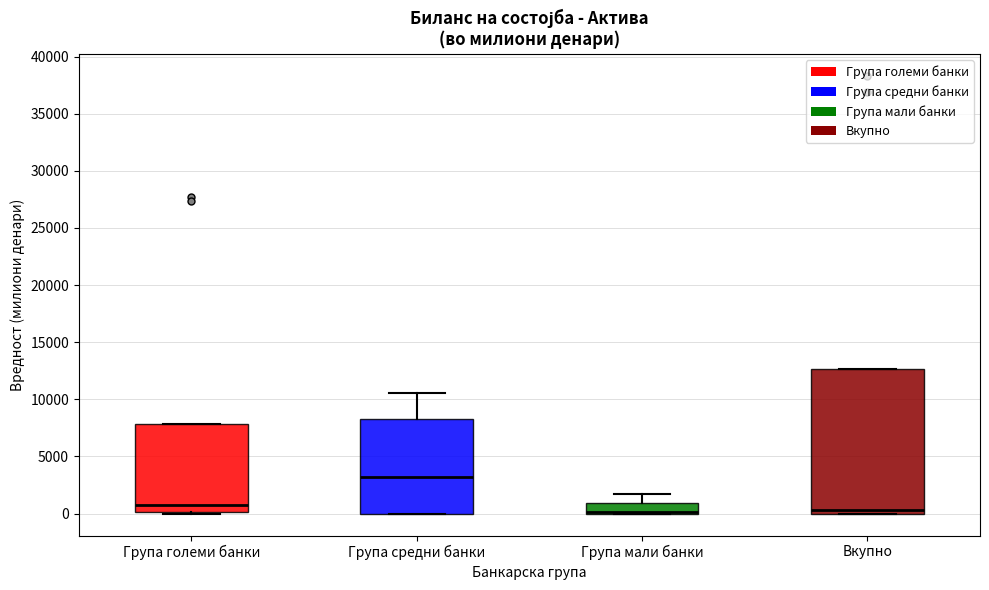

Comparing the boxes themselves (not the whiskers), which one is the tallest?

Вкупно